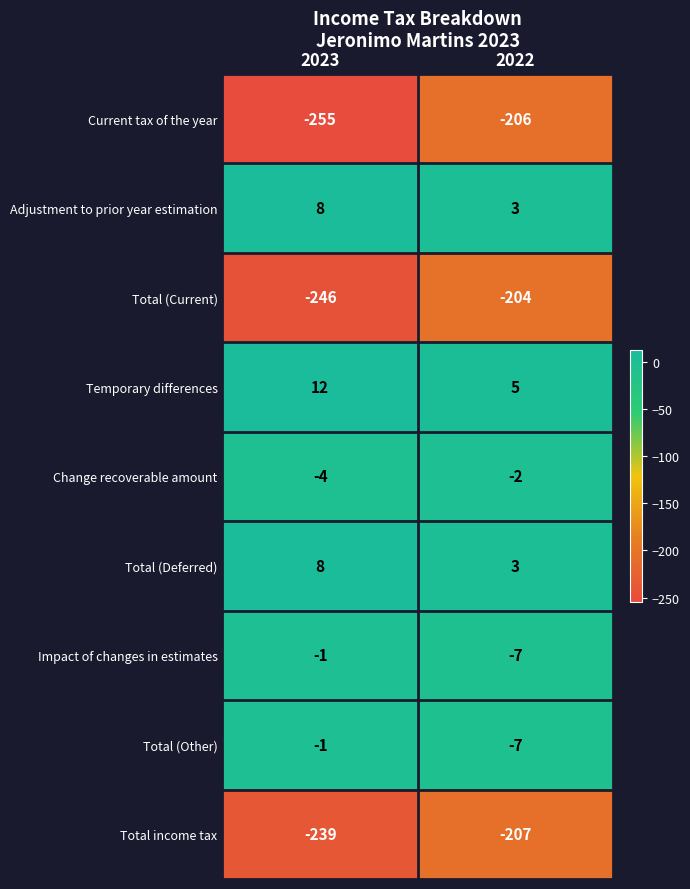

Reading left to right, extract all data points from this chart.

Current tax of the year: 2023=-255	2022=-206
Adjustment to prior year estimation: 2023=8	2022=3
Total (Current): 2023=-246	2022=-204
Temporary differences: 2023=12	2022=5
Change recoverable amount: 2023=-4	2022=-2
Total (Deferred): 2023=8	2022=3
Impact of changes in estimates: 2023=-1	2022=-7
Total (Other): 2023=-1	2022=-7
Total income tax: 2023=-239	2022=-207